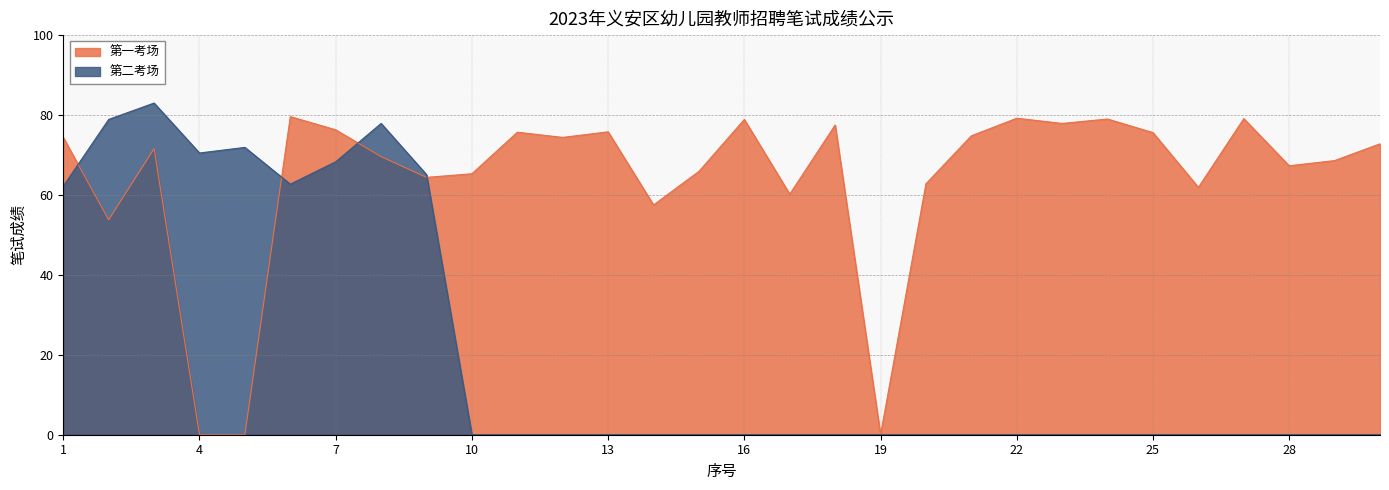

Reading left to right, extract all data points from this chart.

第一考场: 74.4	53.8	71.6	0.0	0.0	79.6	76.3	69.6	64.4	65.3	75.7	74.4	75.8	57.5	65.9	78.9	60.2	77.5	0.0	62.8	74.8	79.2	77.9	79.0	75.6	61.9	79.1	67.3	68.6	72.8
第二考场: 62.2	78.9	83.0	70.5	71.9	62.7	68.3	77.9	65.1	0.0	0.0	0.0	0.0	0.0	0.0	0.0	0.0	0.0	0.0	0.0	0.0	0.0	0.0	0.0	0.0	0.0	0.0	0.0	0.0	0.0